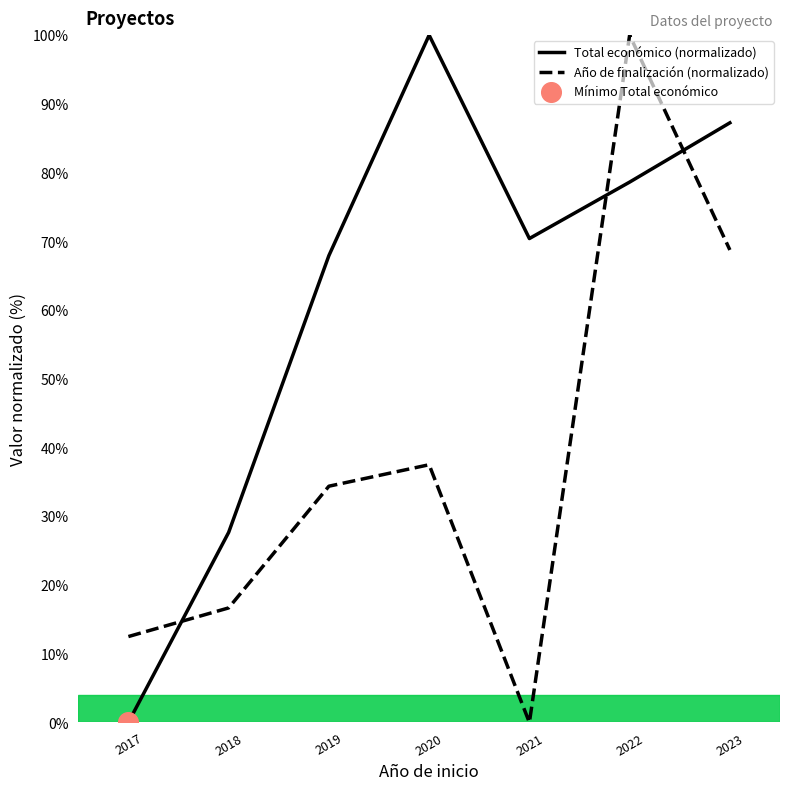

At which category is the sum across all series the highest?

2022